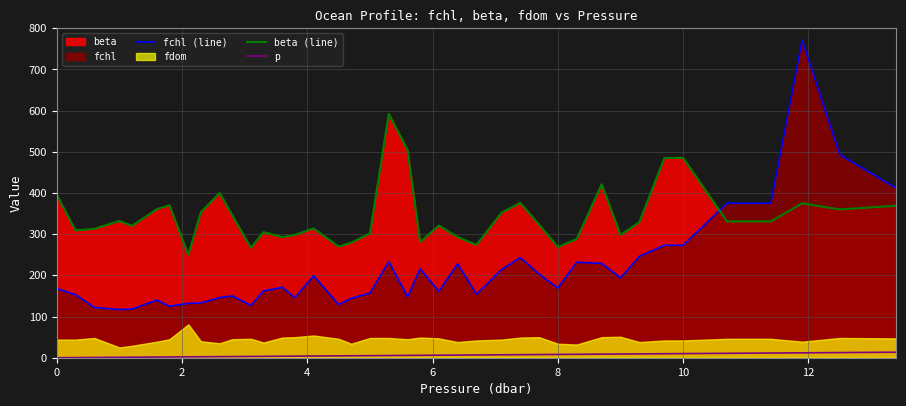

What is the maximum value for beta (line)?

592.0